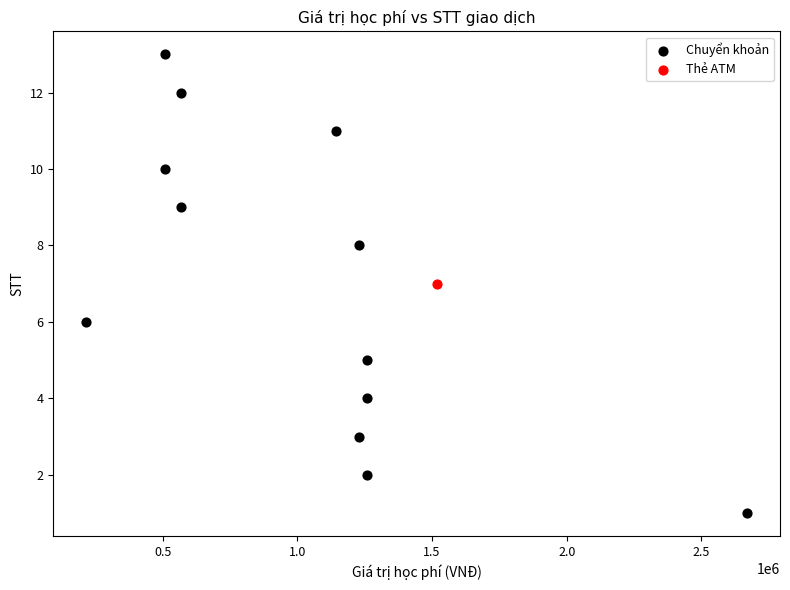

What are all the series names shown in the legend?

Chuyển khoản, Thẻ ATM